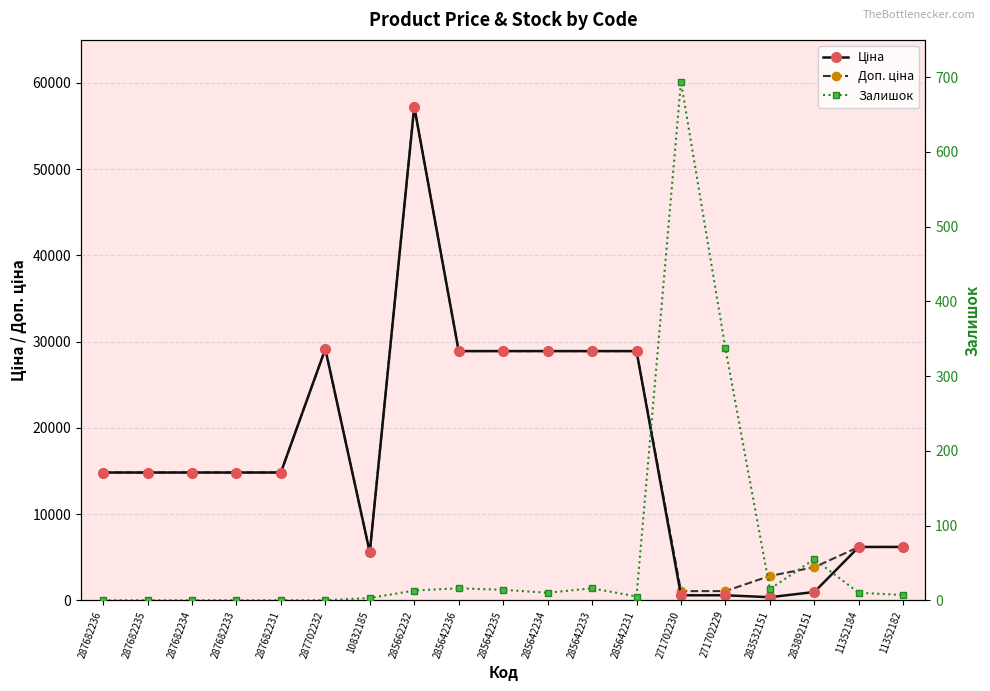

The Ціна series shows 33486.1 at 285662232. True or false?

False